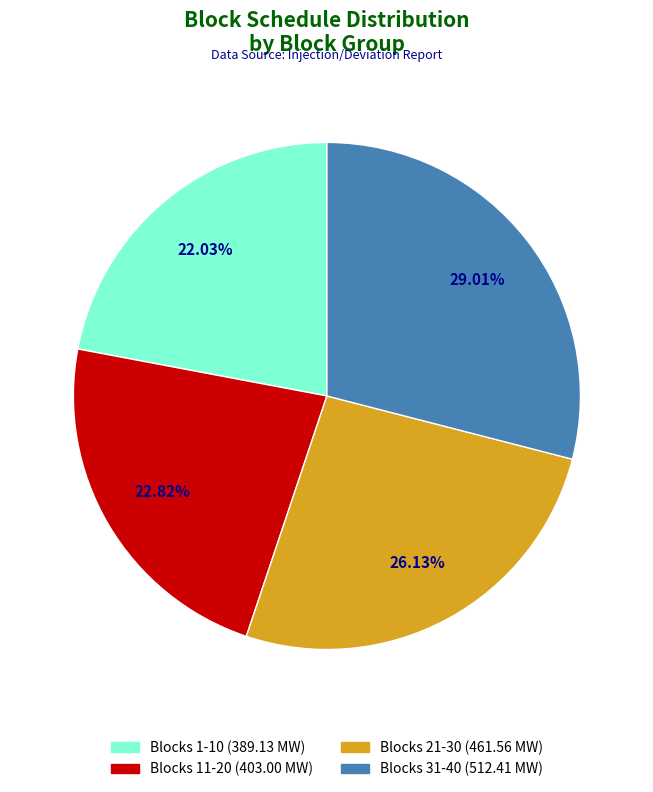

To the nearest percent, what is the average slice percentage?

25%